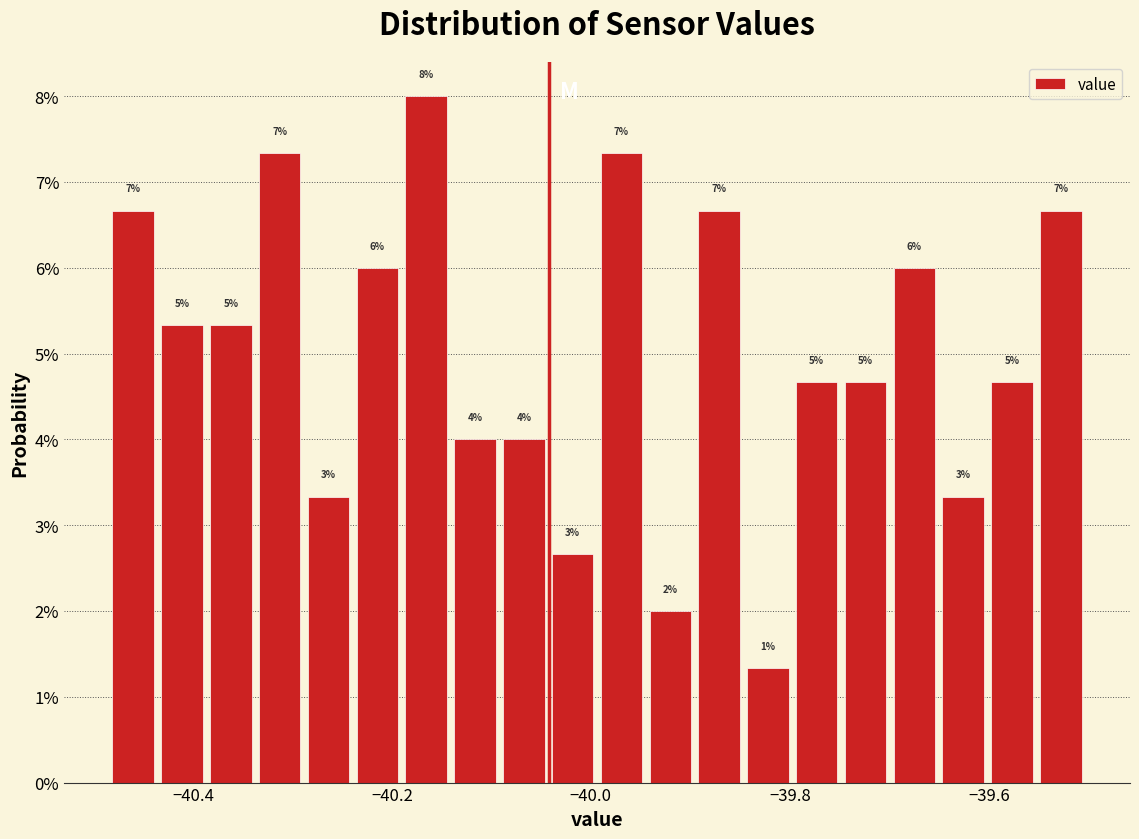

Read against the x-axis, roughly where is the centre of the tallest bar?

-40.16